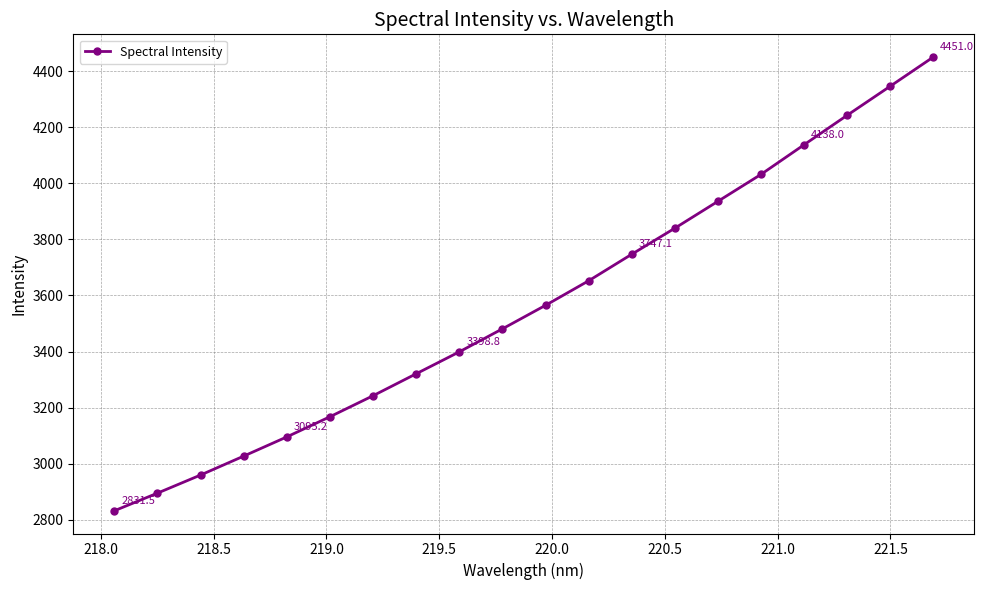

True or false: there are more than 2 points higher than both neighbors.

False